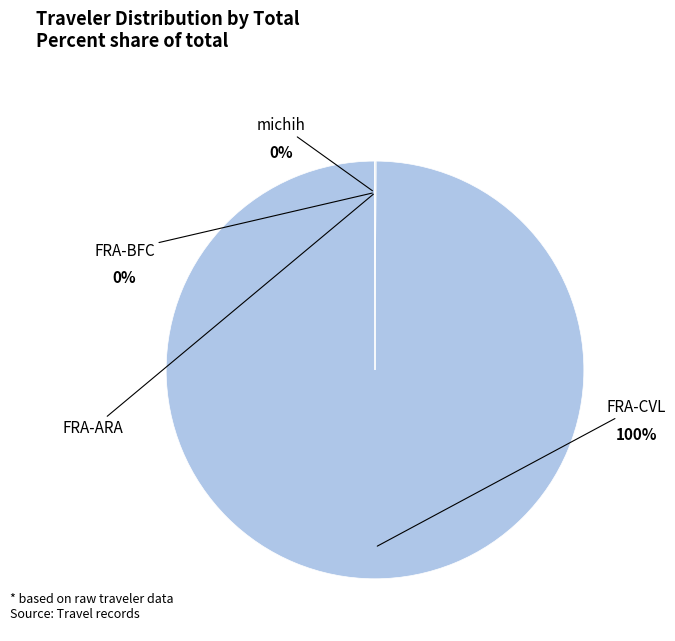

Do FRA-CVL and FRA-BFC together represent more than half of the pie?

Yes